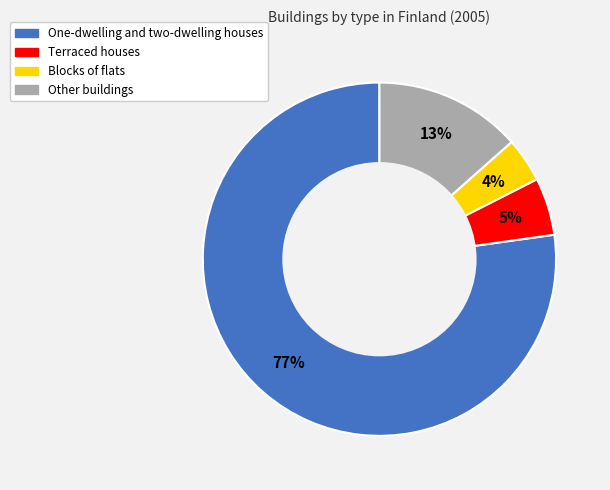

To the nearest percent, what is the average slice percentage?

25%